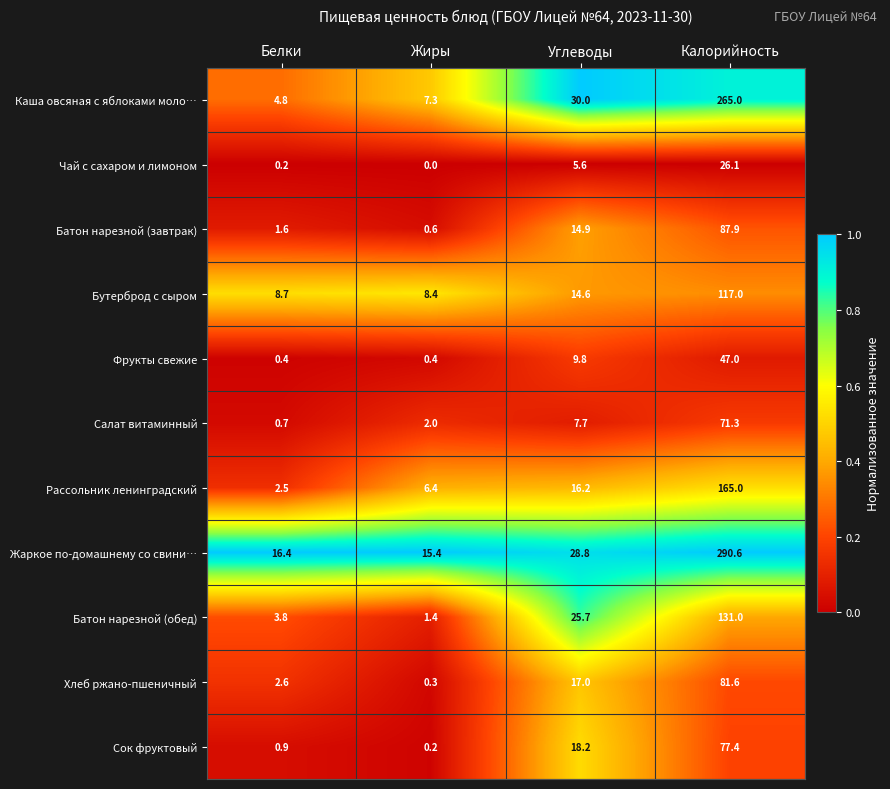

At how many categories does at least one series exceed 0?

4